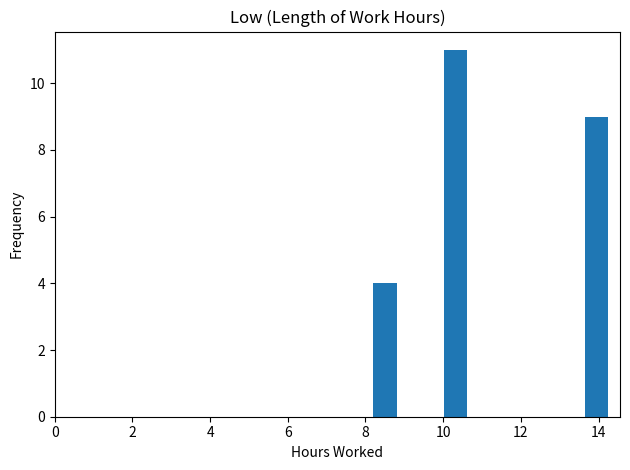

Around what value on the x-axis is the tallest bar? Give the approximate position of its centre, as read against the axis.

10.4